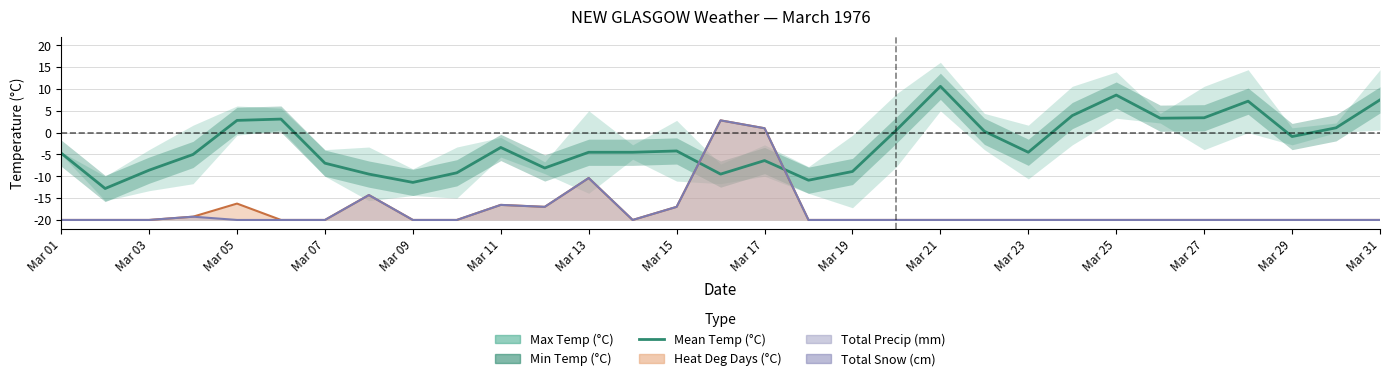

What is the difference between the highest and lowest values at Mar 15?

4.8